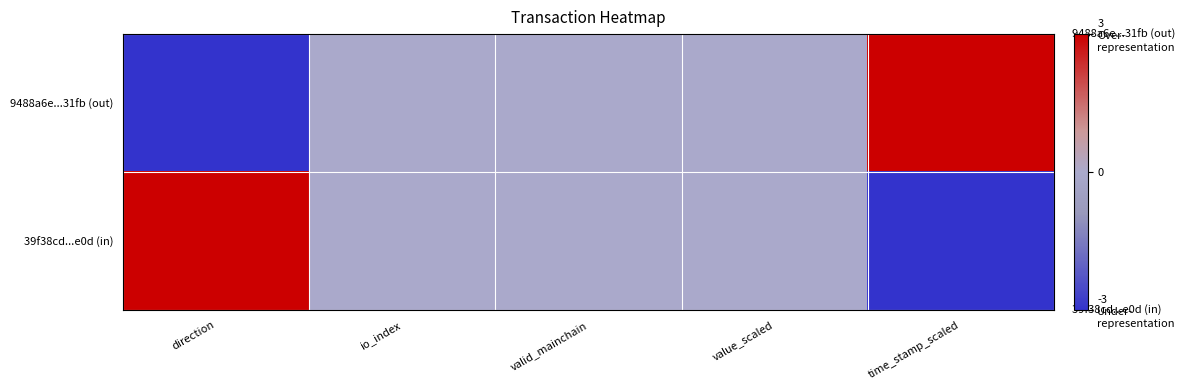

Which has a higher value, direction or valid_mainchain?

valid_mainchain